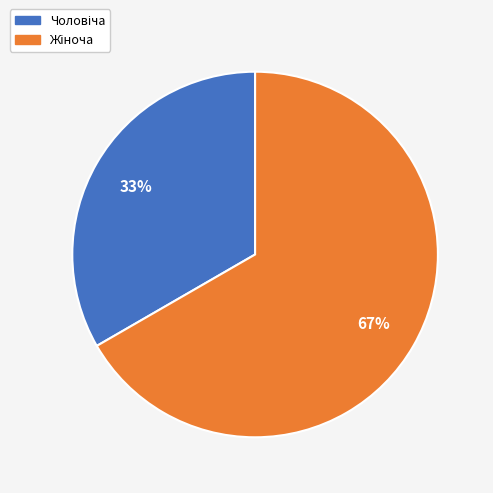

To the nearest percent, what is the average slice percentage?

50%